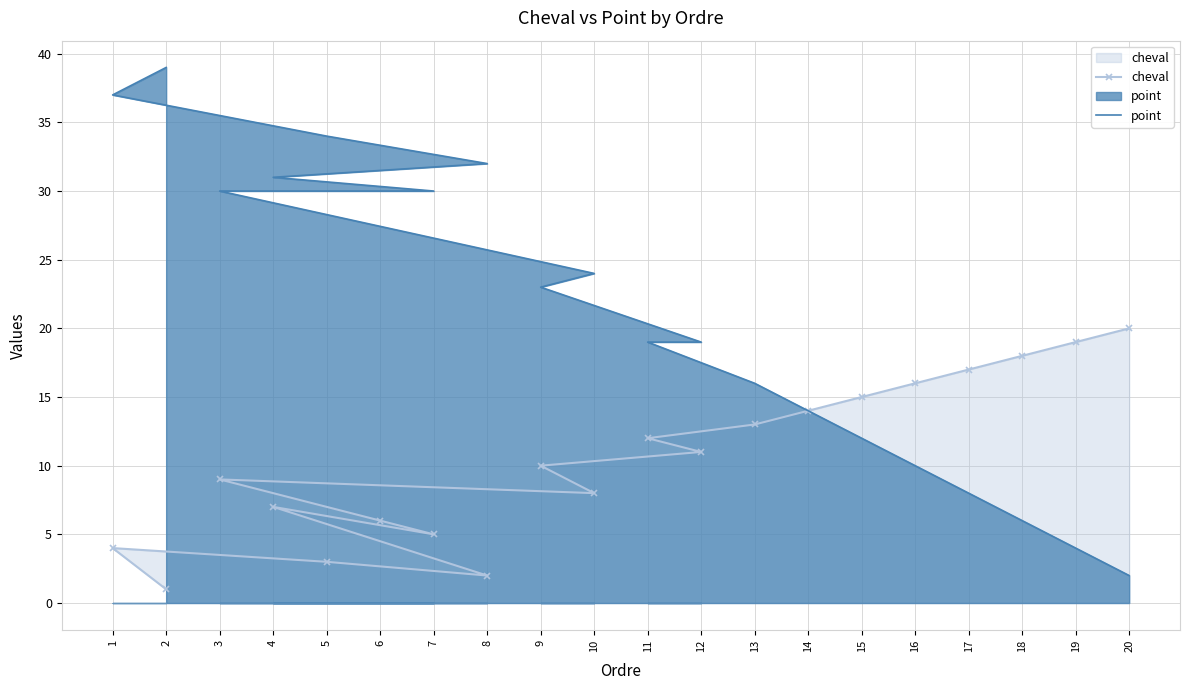

The cheval series shows 9 at 6. True or false?

False